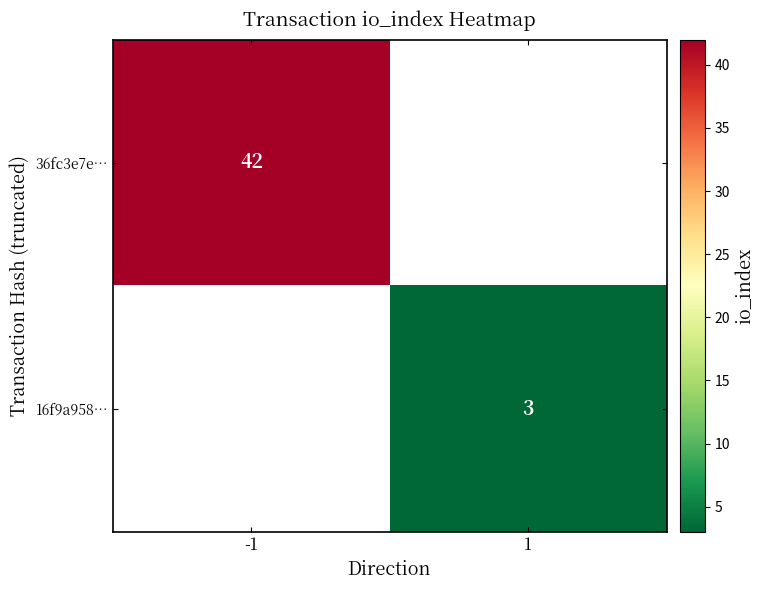

The value of 16f9a958… at 1 is 1. True or false?

False